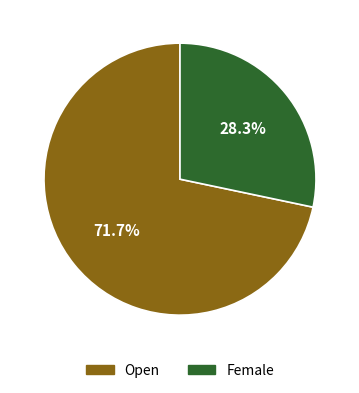

Which category has the biggest portion of the pie?

Open